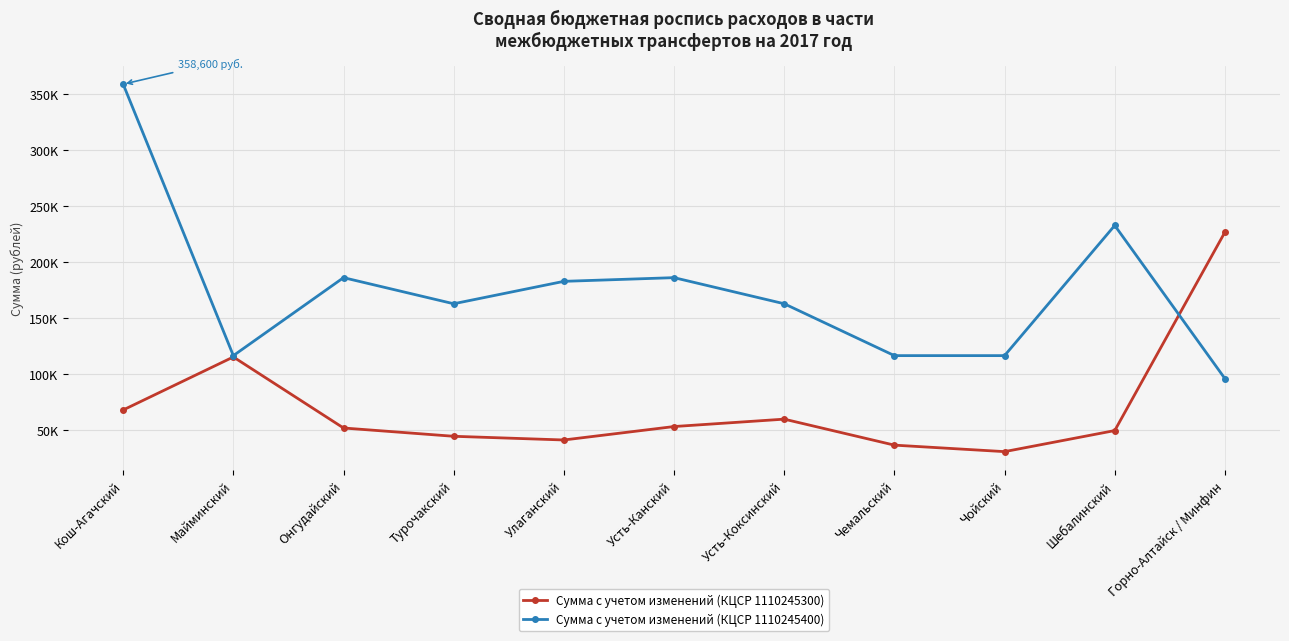

How many times do Сумма с учетом изменений (КЦСР 1110245300) and Сумма с учетом изменений (КЦСР 1110245400) cross each other?

1